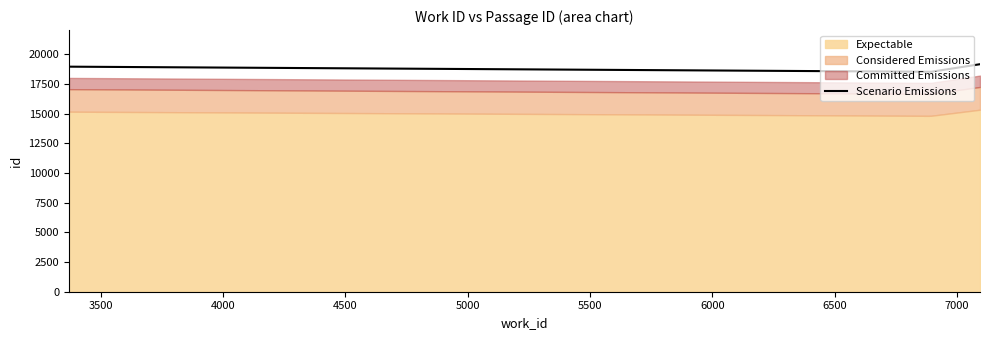

Which category has the highest value across all series?

7094